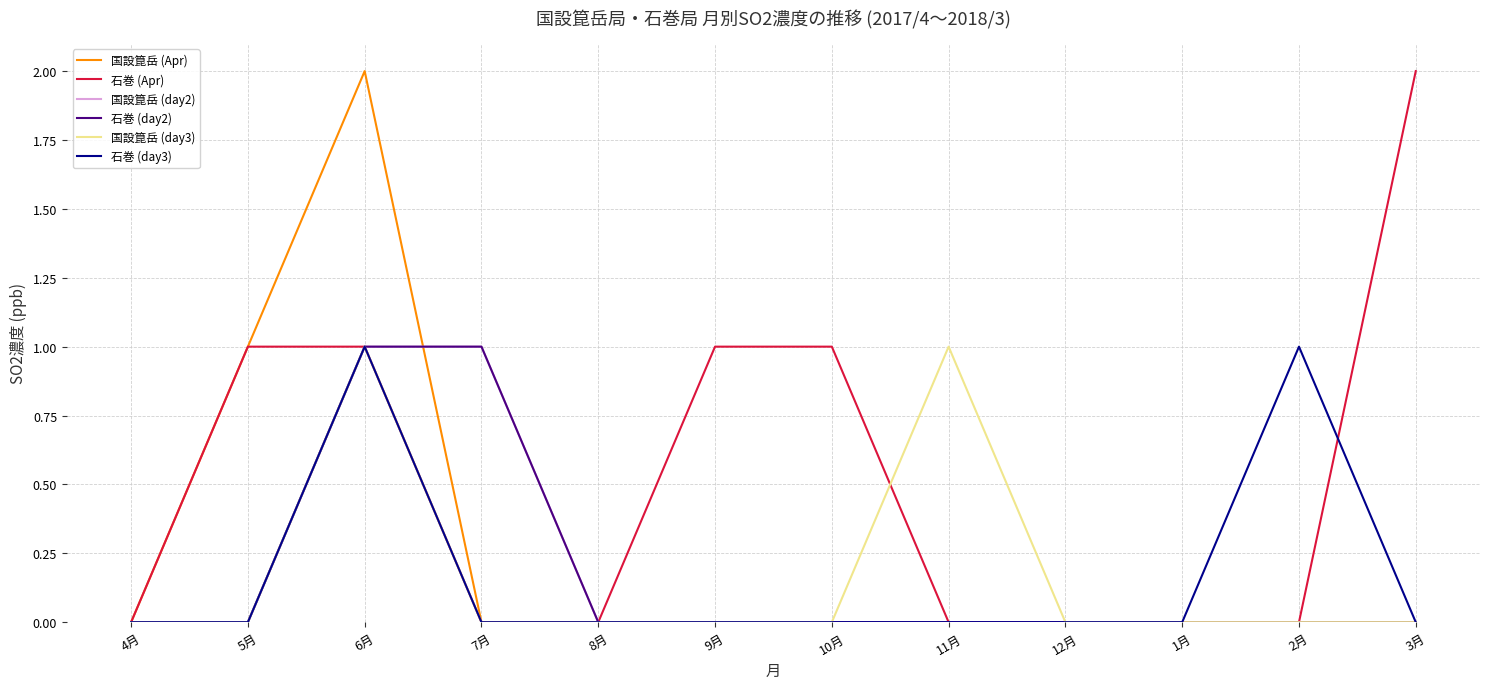

The value of 石巻 (day2) at 8月 is -1. True or false?

False